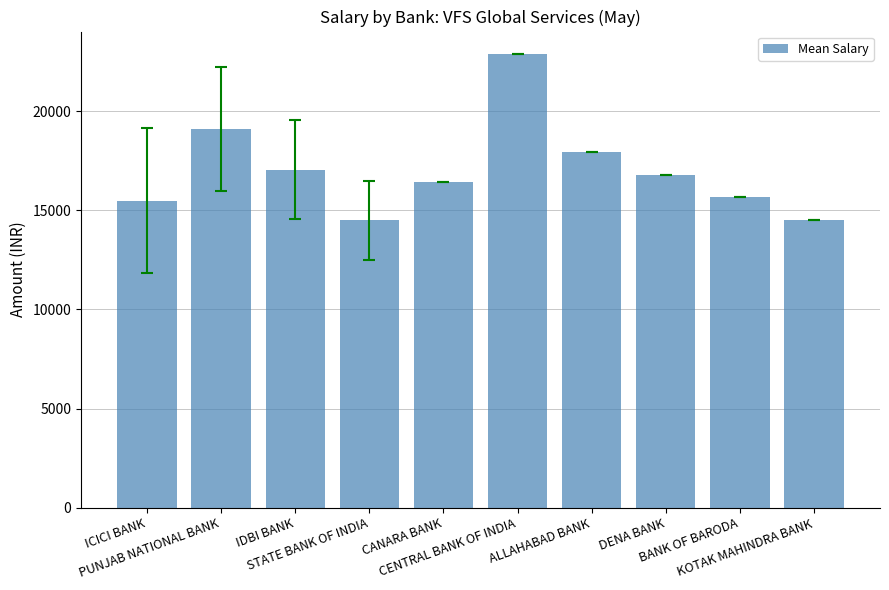

Where is the data nearest to the value 18685?

PUNJAB NATIONAL BANK